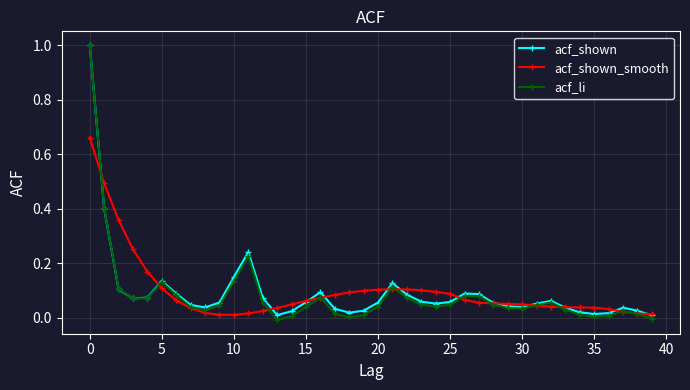

Which series has the largest range (max minus min)?

acf_li